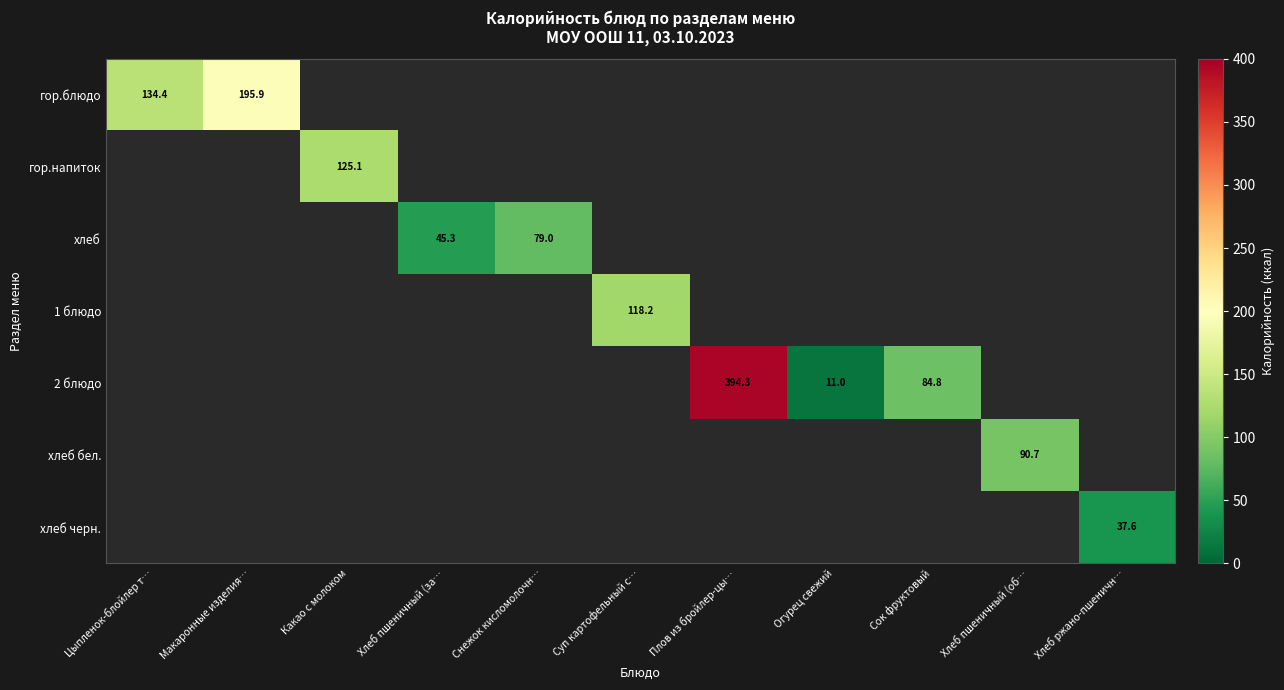

Is the value of хлеб at Плов из бройлер-цы… greater than the value of гор.блюдо at Сок фруктовый?

No